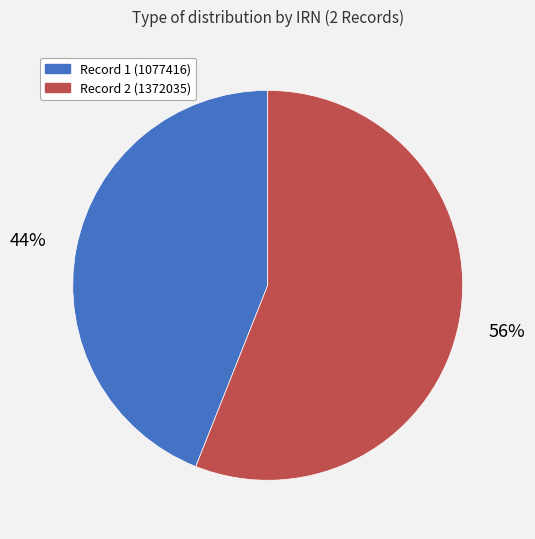

Is it true that Record 2 (1372035) is 47% of the pie?

False